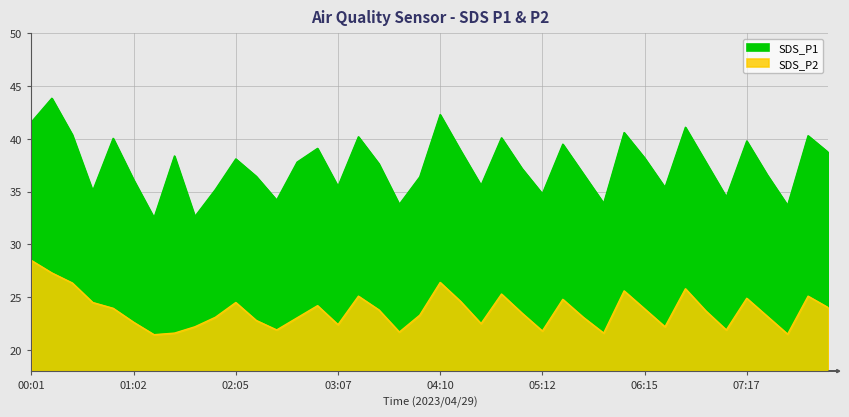

Between 03:32 and 06:27, which series saw the biggest shift?

SDS_P1